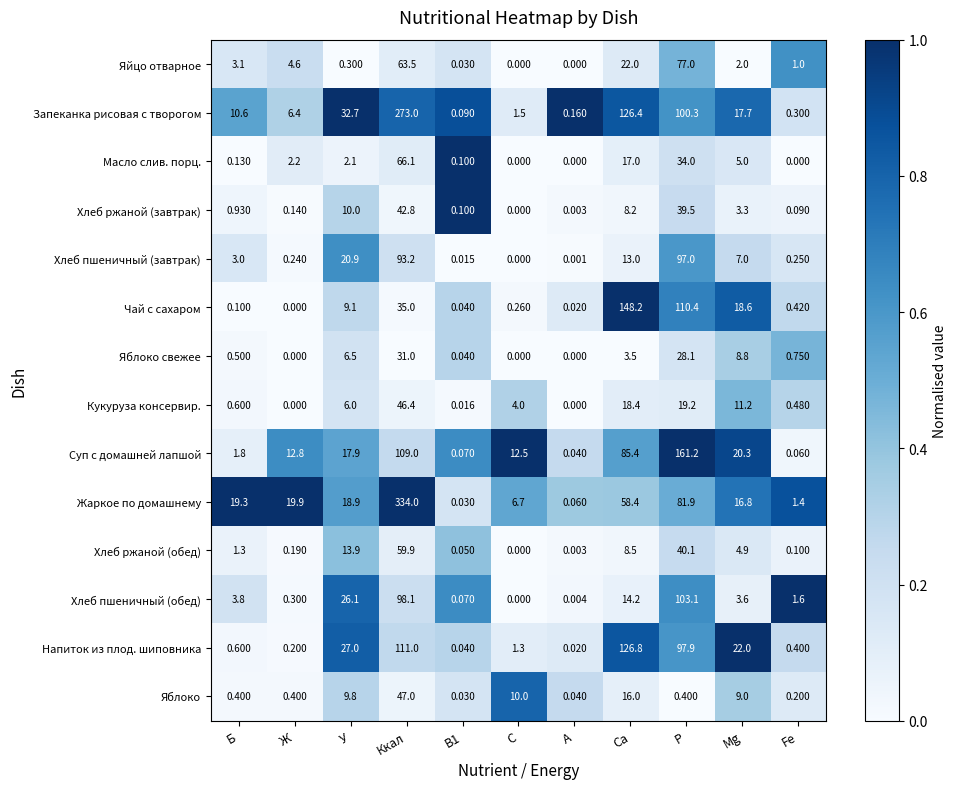

Which series has the largest total across all categories?

Запеканка рисовая с творогом